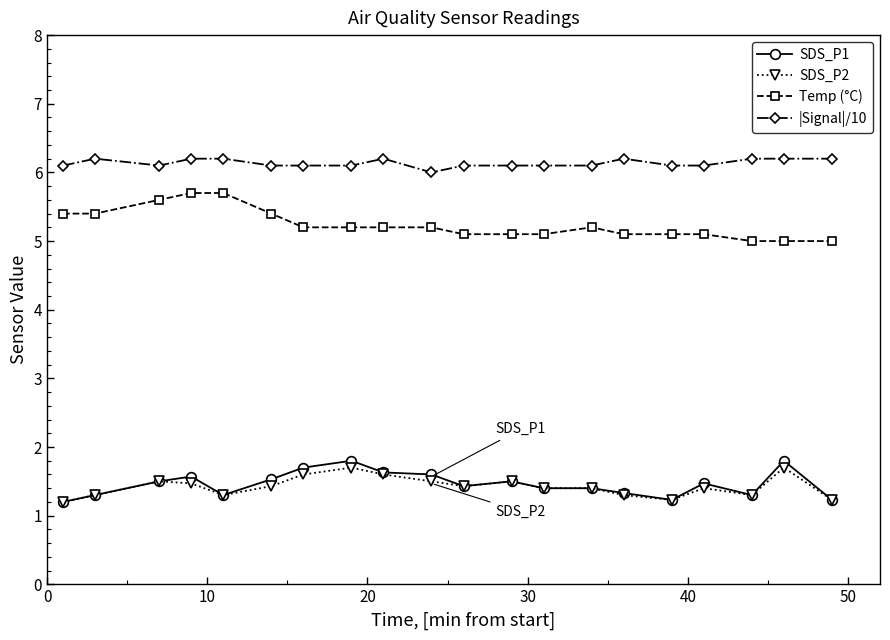

True or false: SDS_P2 and Temp (°C) intersect in this chart.

False